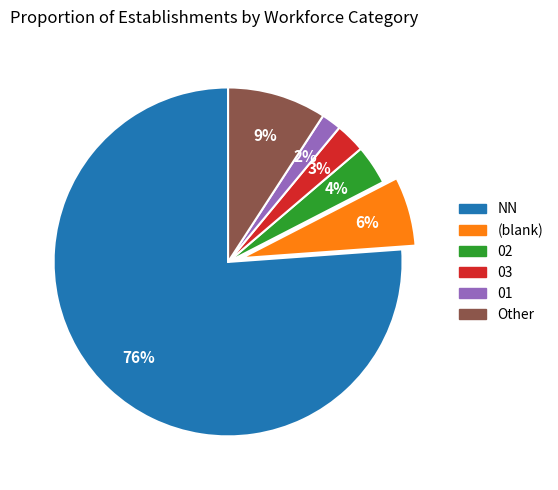

Is there a majority slice in this chart?

Yes